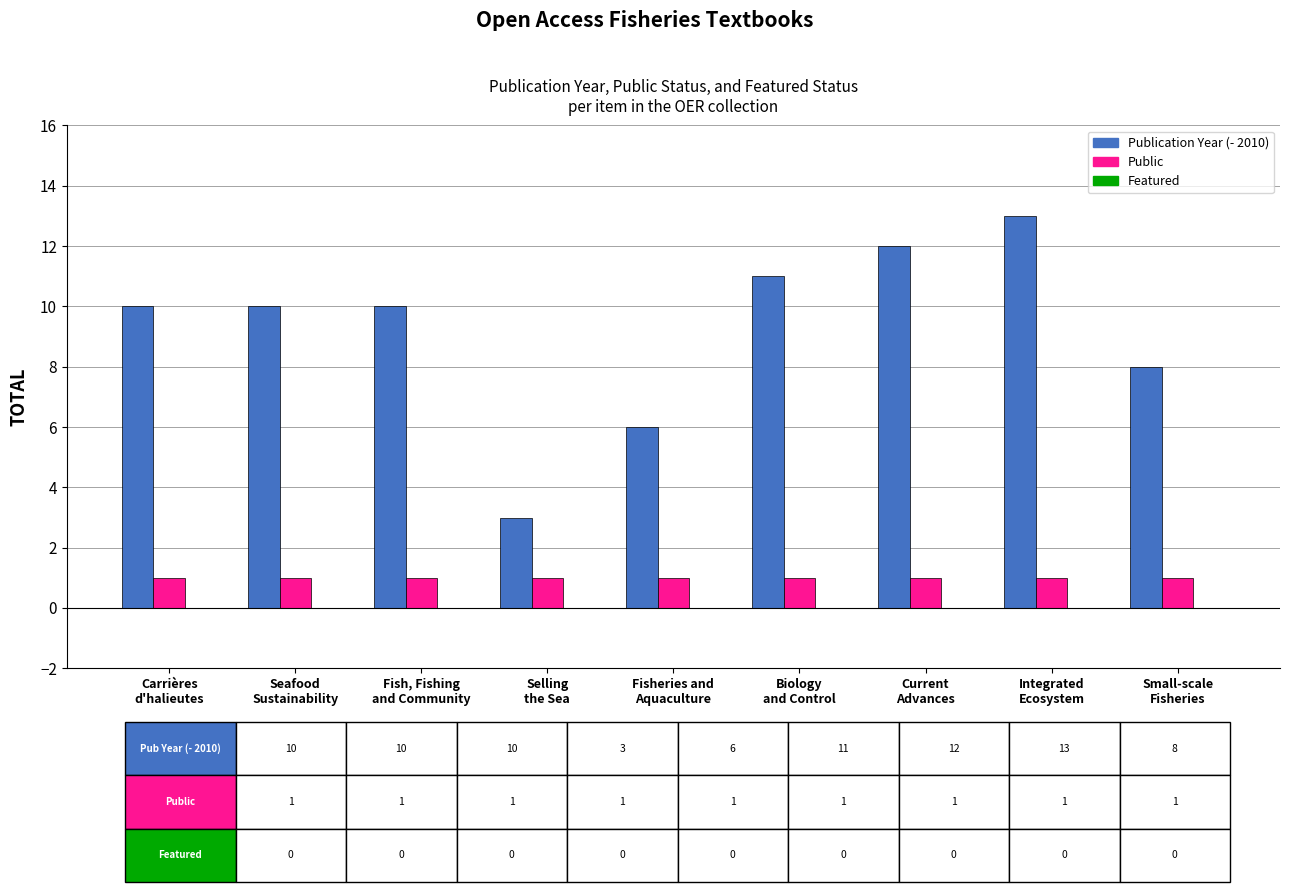

What is the sum of all Public values?

9